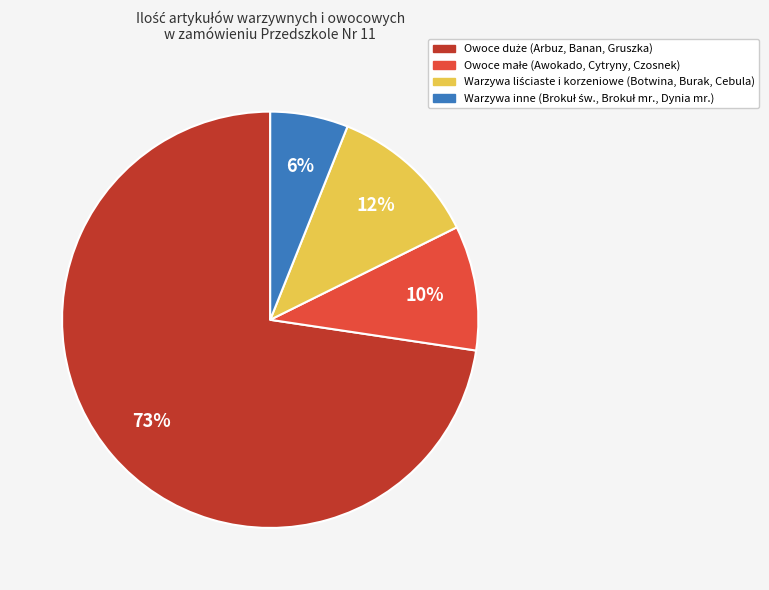

To the nearest percent, what is the average slice percentage?

25%